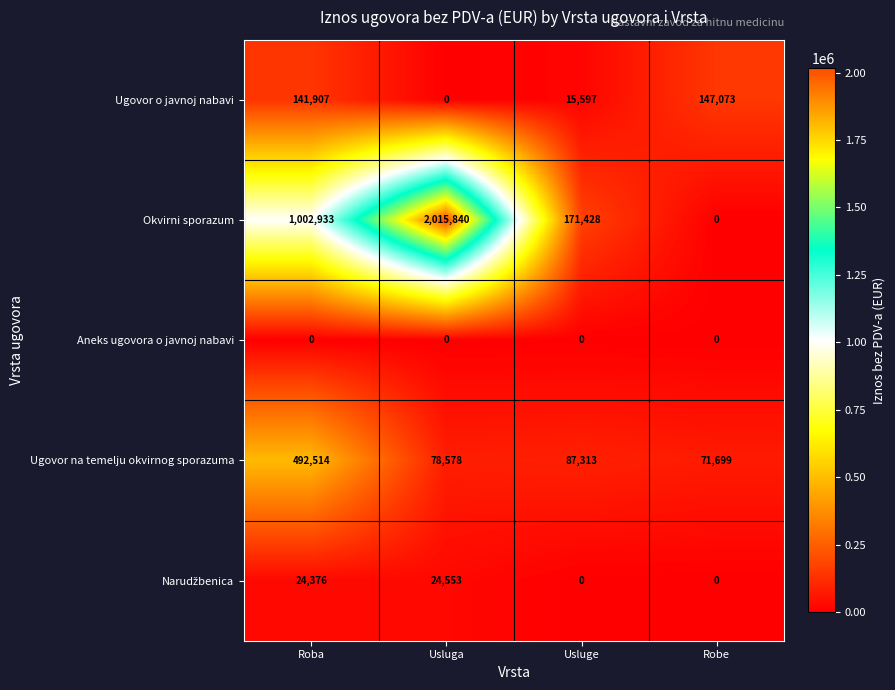

Which series has the largest range (max minus min)?

Okvirni sporazum